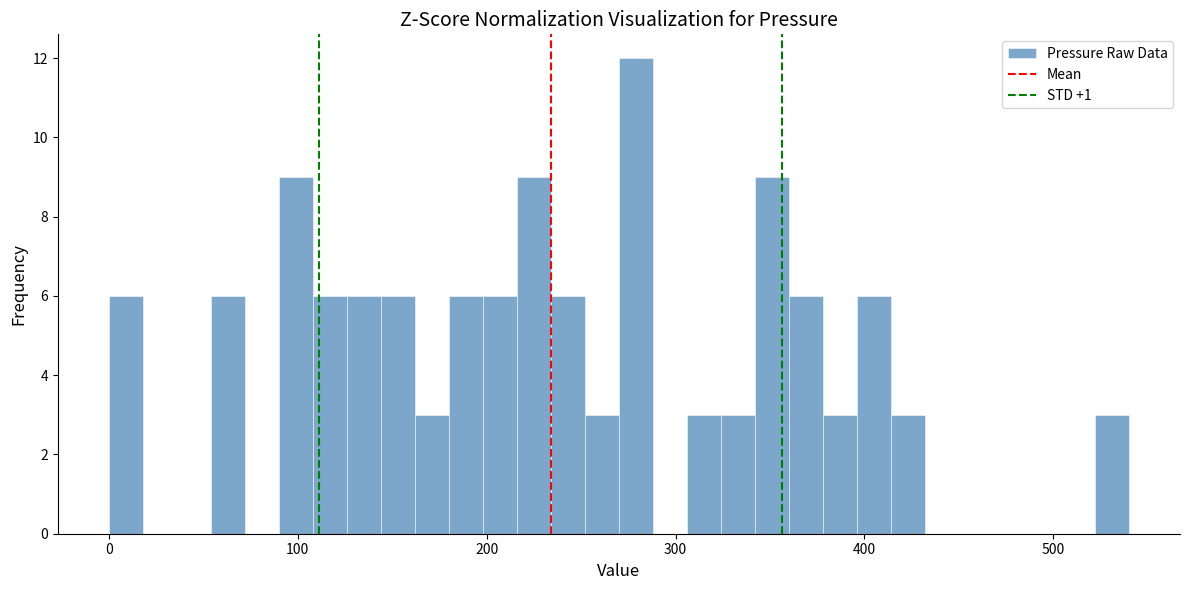

Around what value on the x-axis is the tallest bar? Give the approximate position of its centre, as read against the axis.

280